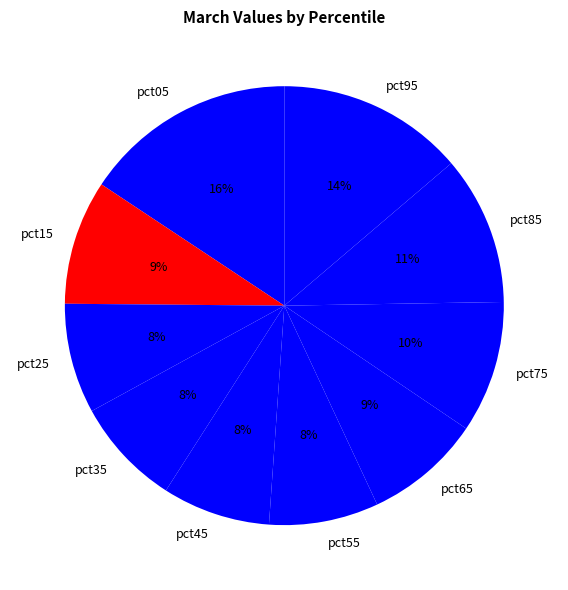

Which category has the biggest portion of the pie?

pct05